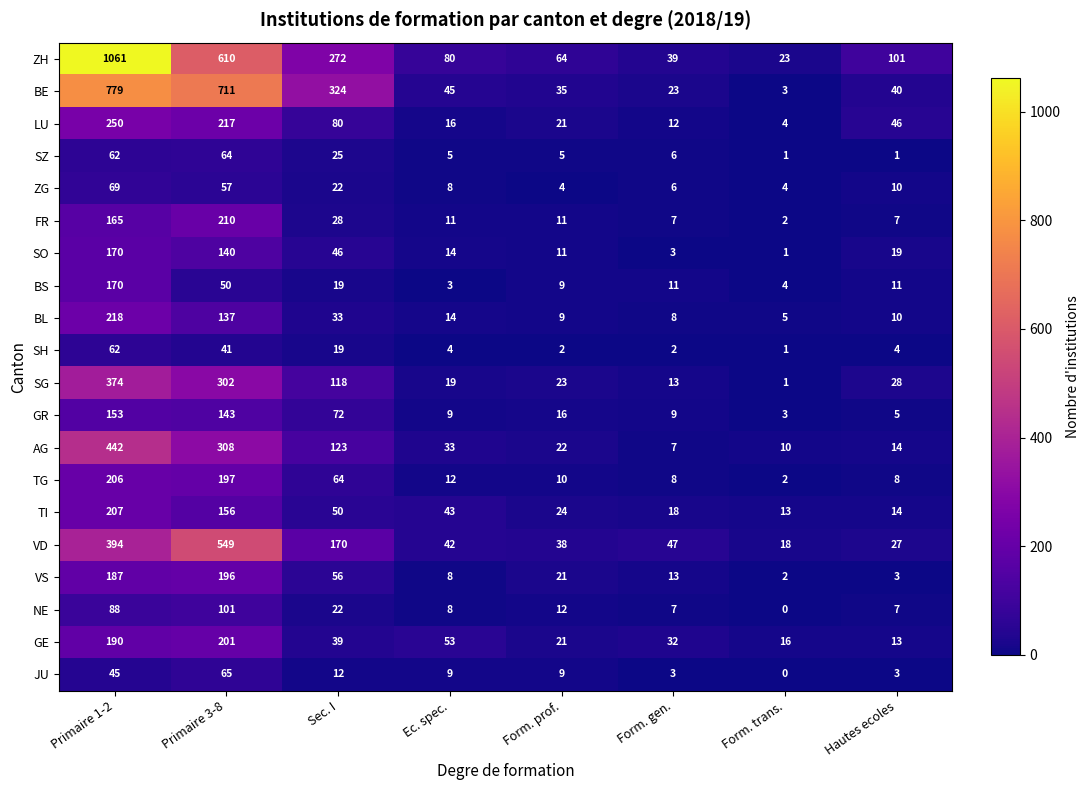

How many distinct data groups are displayed?

20